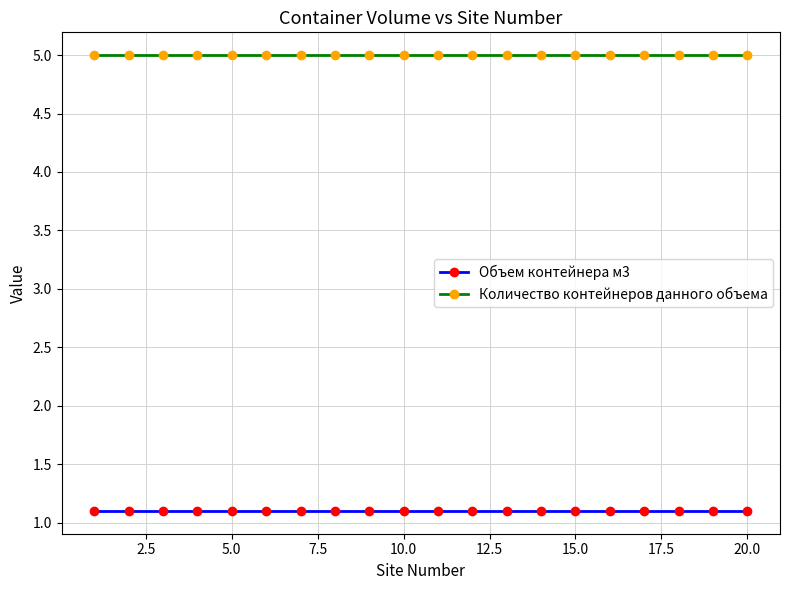

What is the minimum value for Количество контейнеров данного объема?

5.0